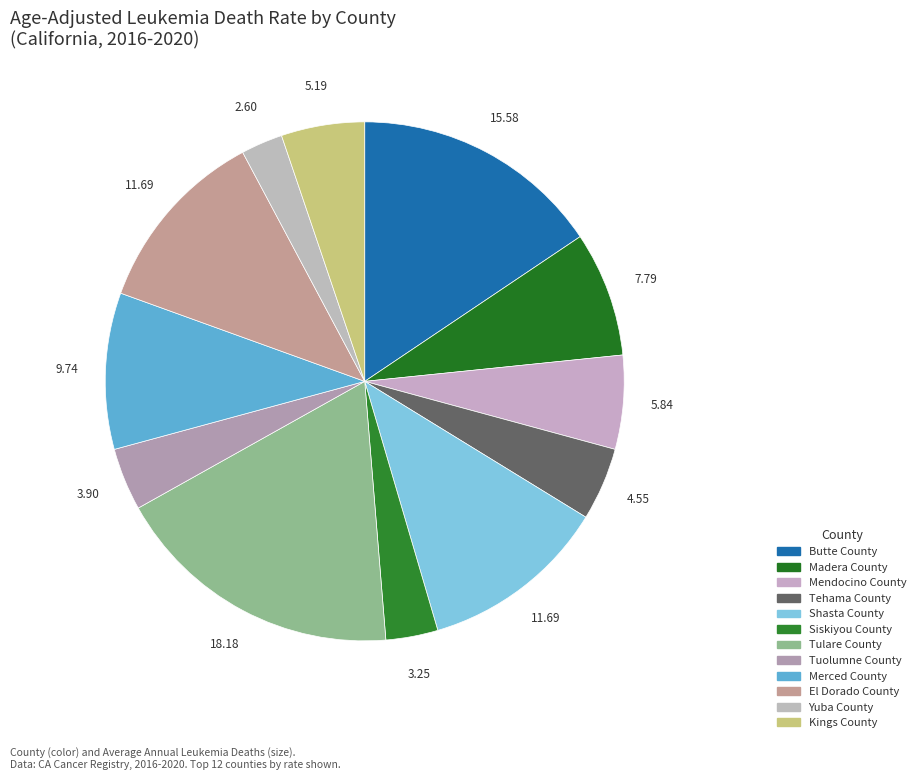

Combined, do Tuolumne County and Tehama County account for over 50%?

No